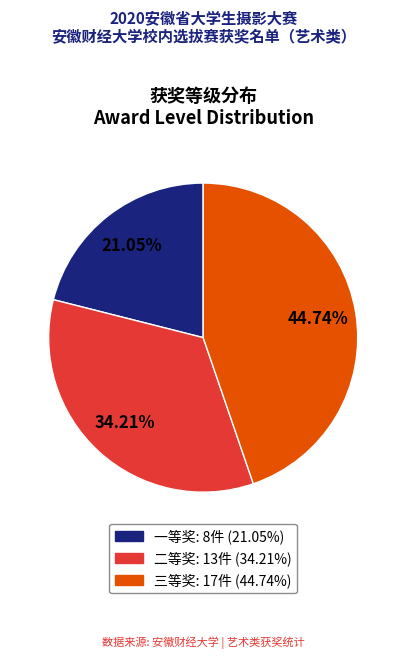

Is the sum of 一等奖 and 三等奖 greater than half?

Yes